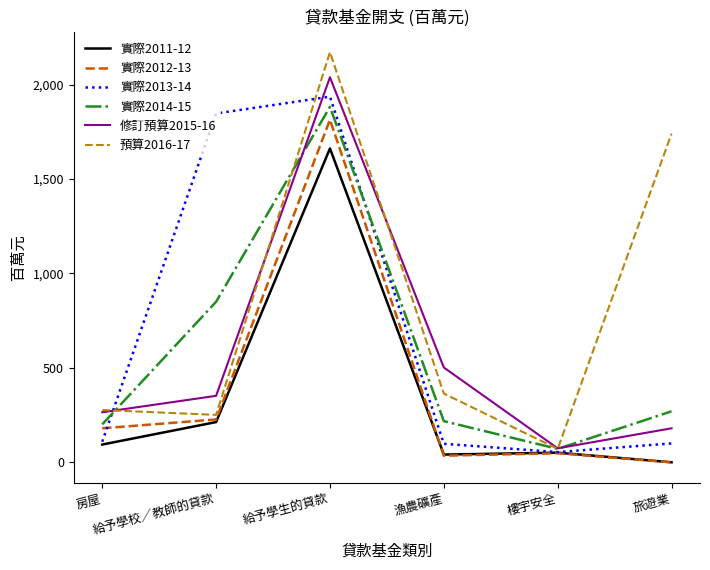

Between 漁農礦產 and 旅遊業, which series saw the biggest shift?

預算2016-17